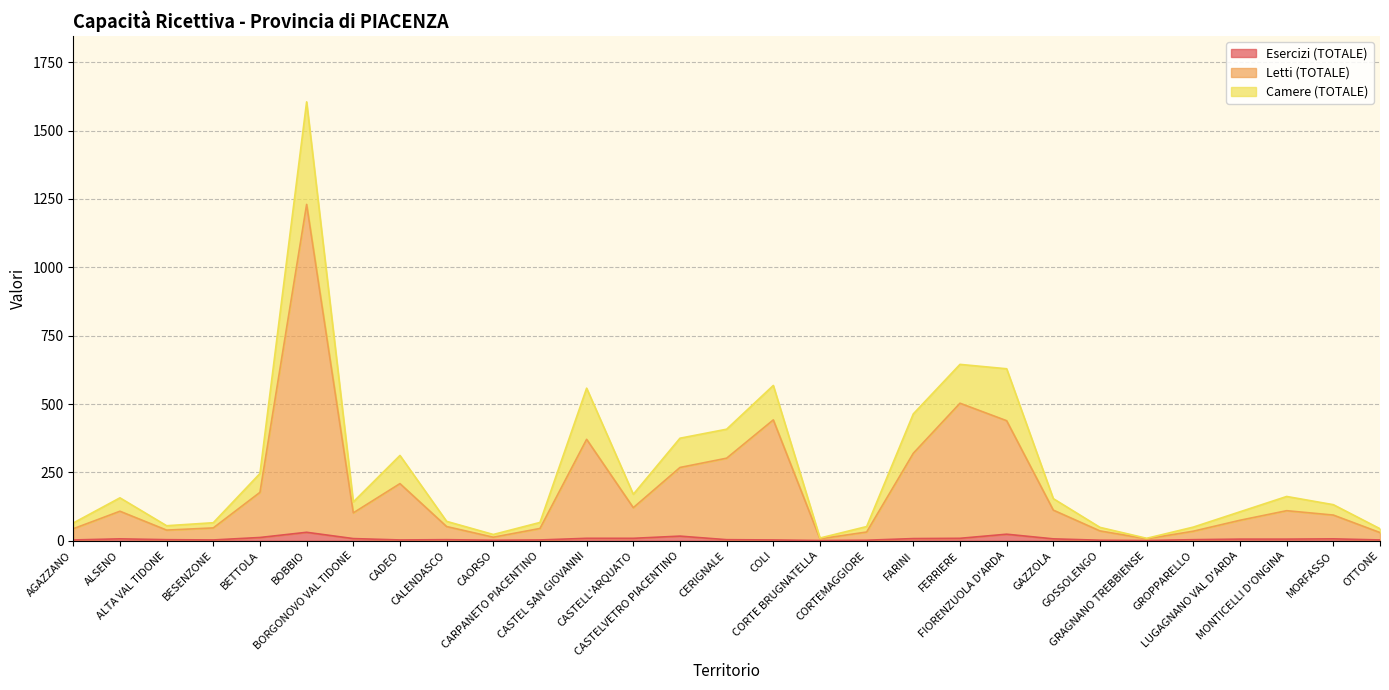

True or false: Esercizi (TOTALE) has a value of 6 at GROPPARELLO.

False